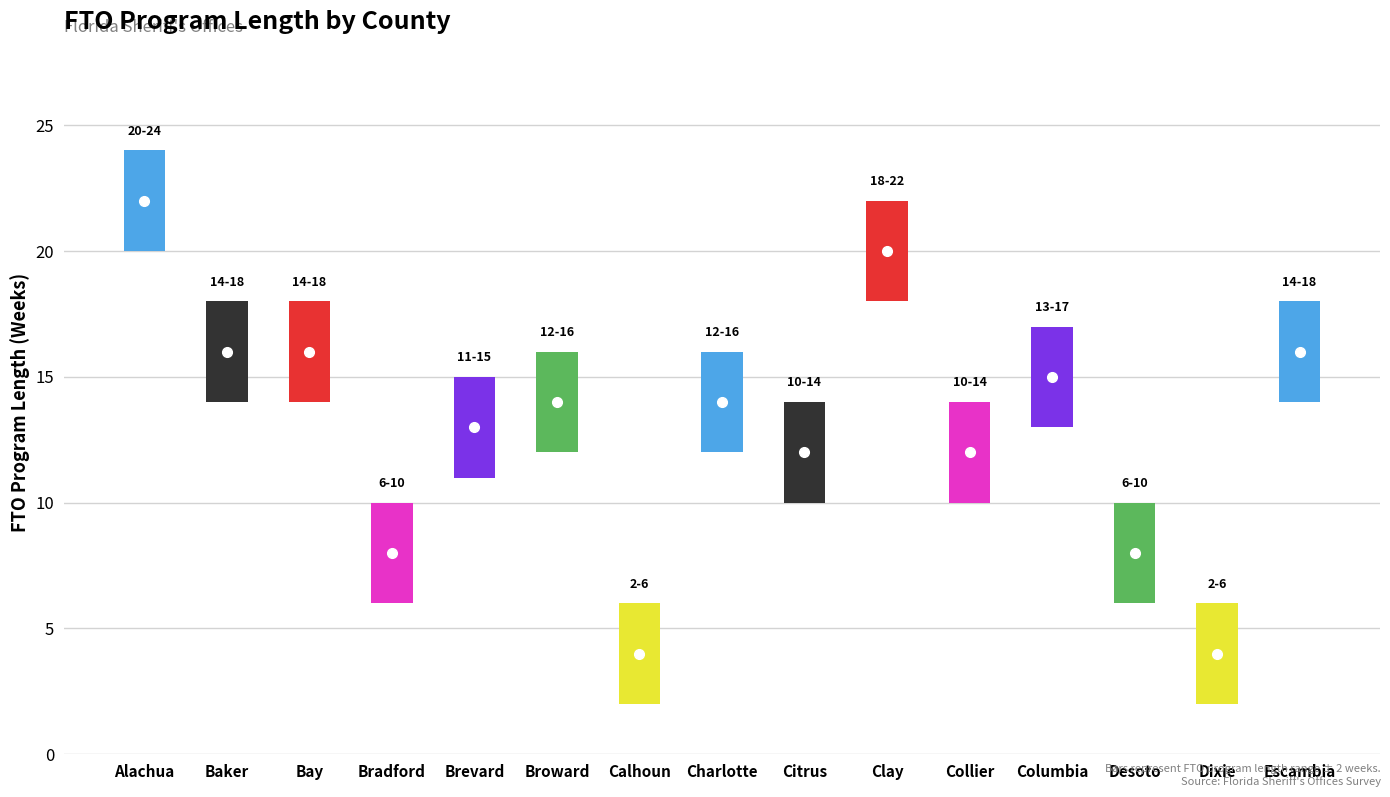

True or false: the data shows 16 at Bay.

True